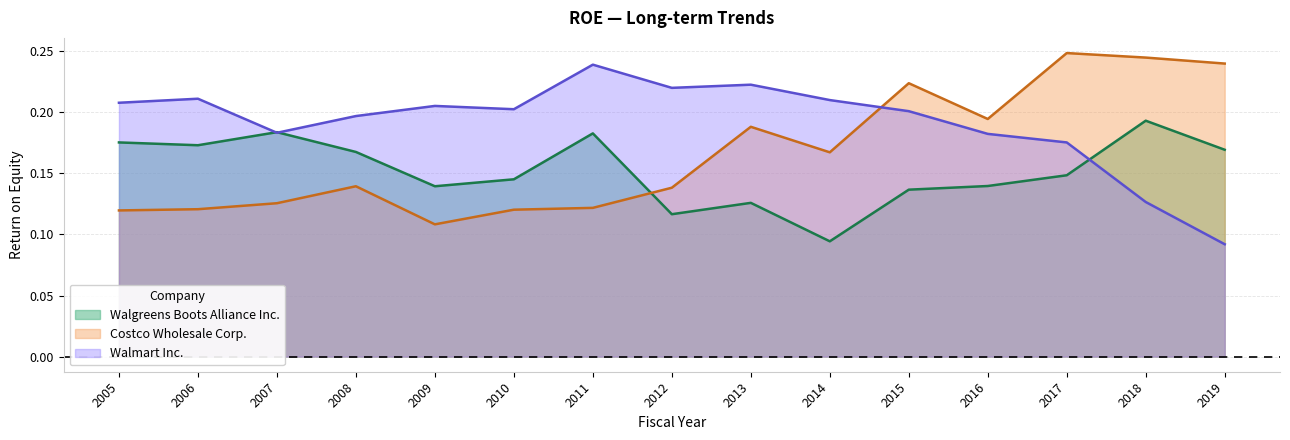

At which category is the sum across all series the highest?

2017